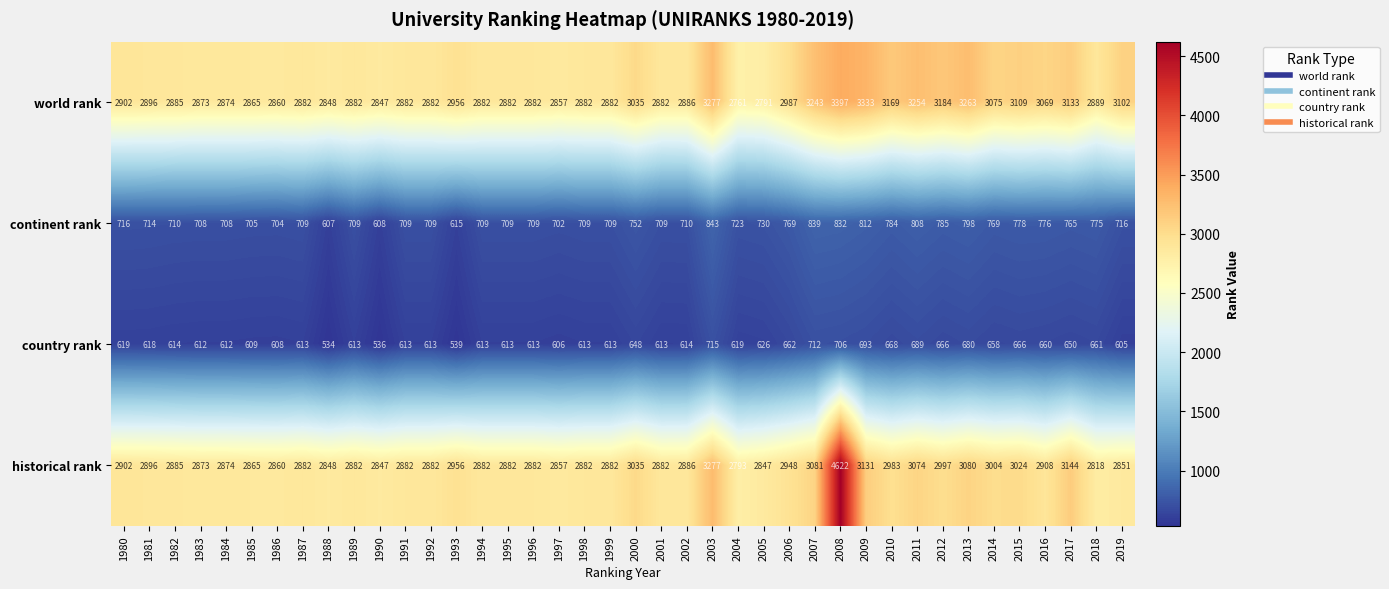

Where does the historical rank series first go above 2882?

1980